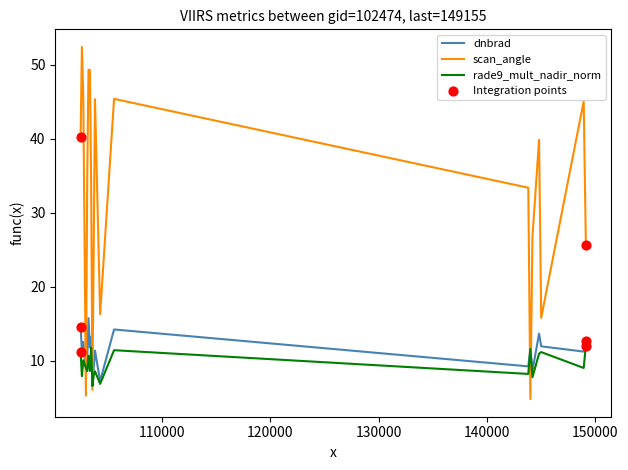

At how many categories does at least one series exceed 23?

15